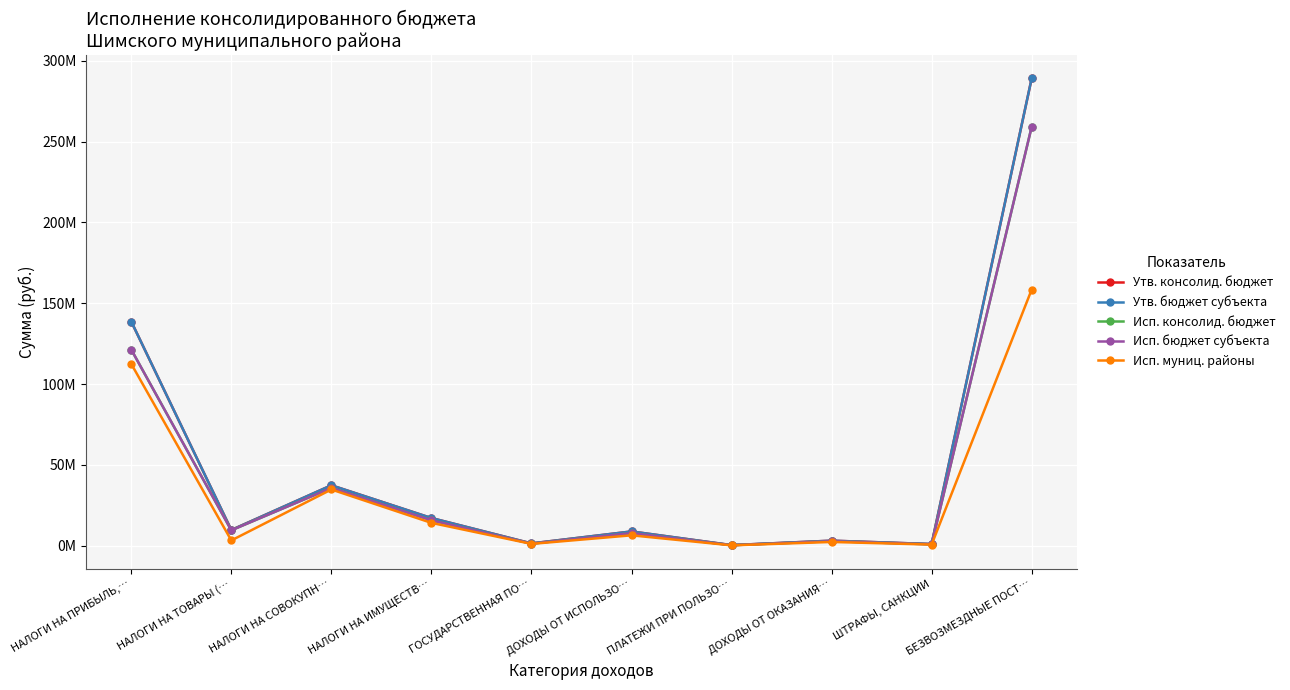

What is the minimum value for Исп. муниц. районы?

310000.0